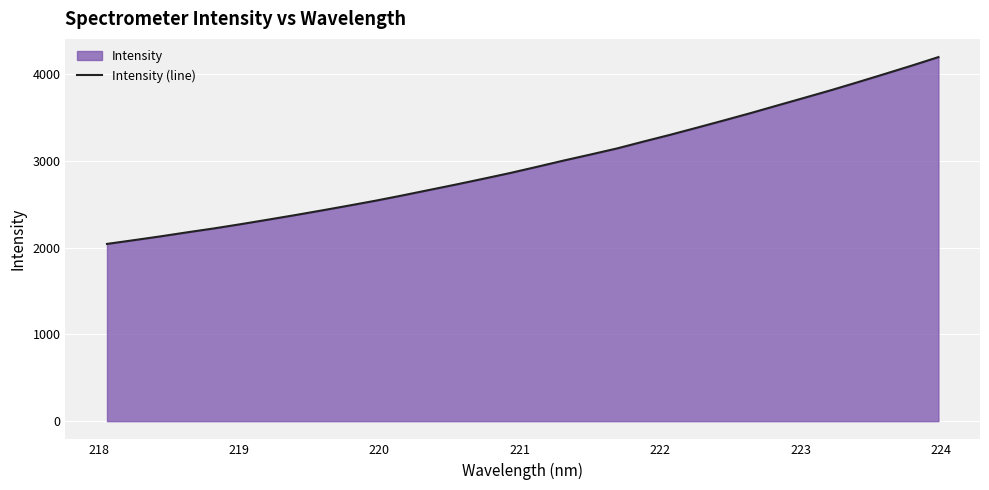

How many lines are shown in the chart?

1